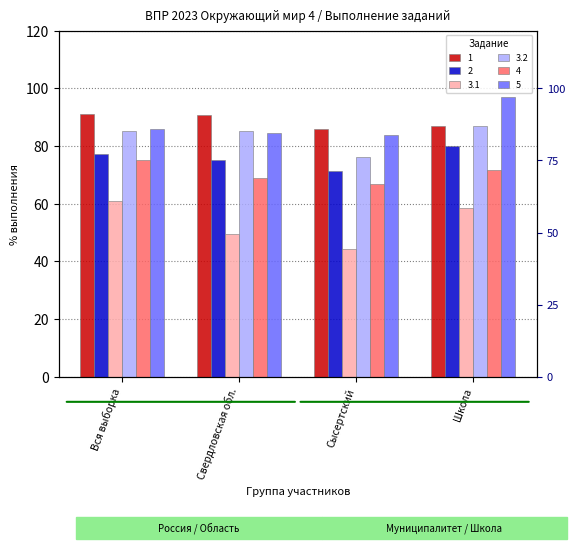

Between Вся выборка and Сысертский, which is larger?

Вся выборка